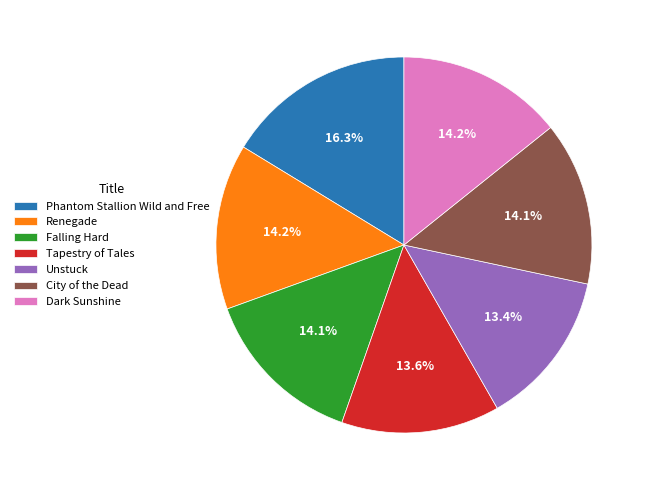

Which slice is the largest?

Phantom Stallion Wild and Free